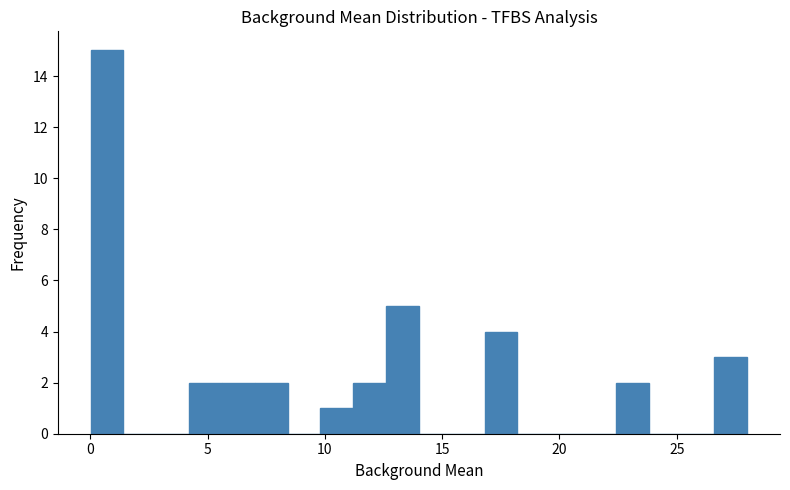

Around what value on the x-axis is the tallest bar? Give the approximate position of its centre, as read against the axis.

0.5